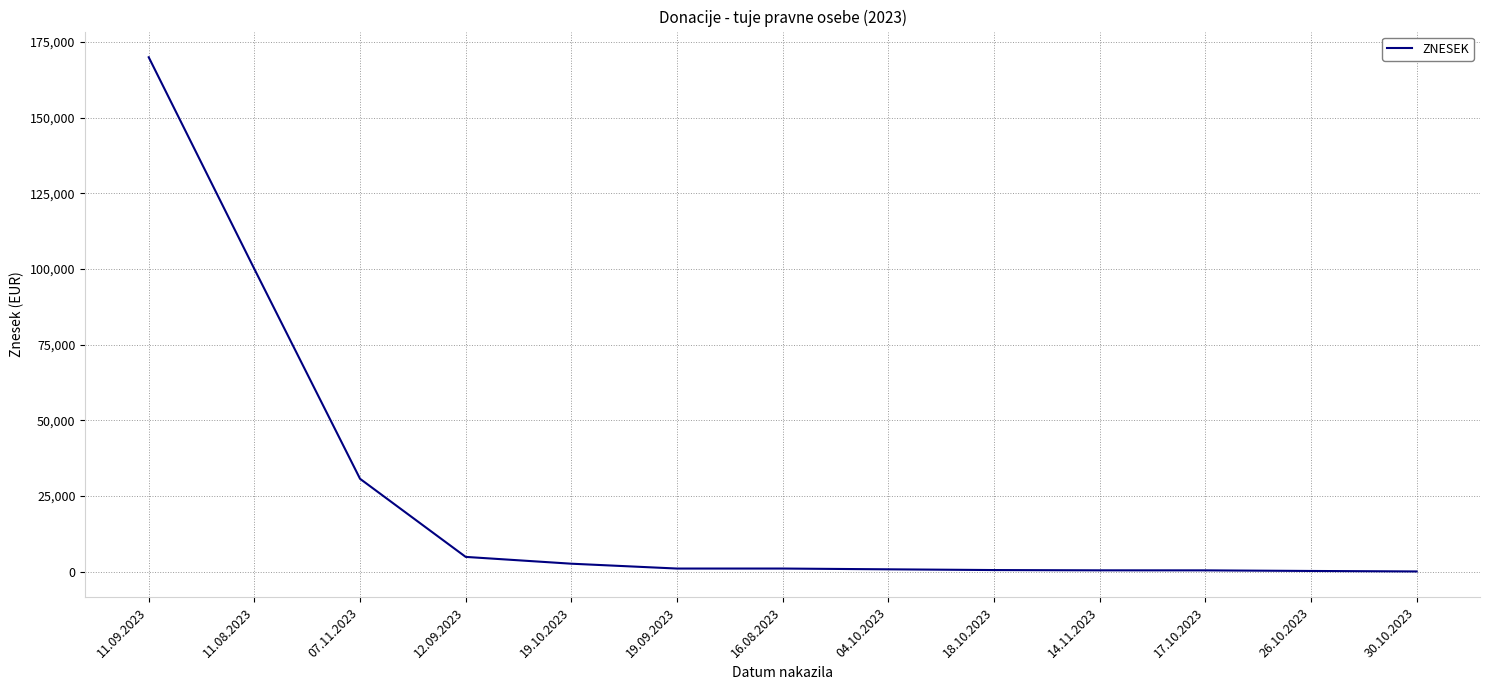

Is it true that the value at 11.08.2023 is 100000.0?

True